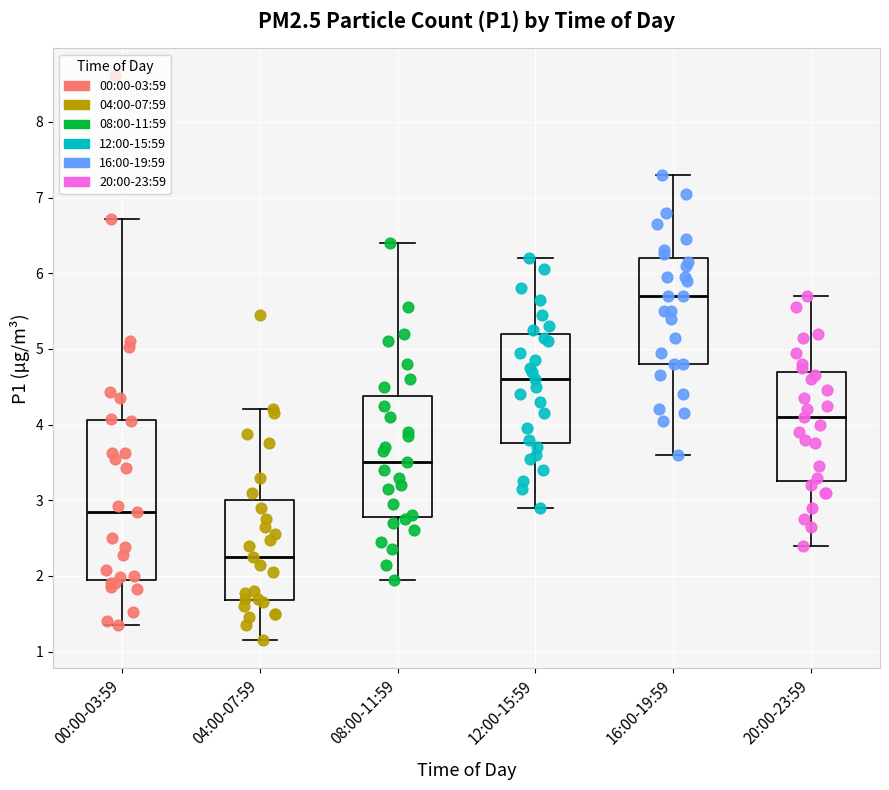

Which box is the tallest, from its lower edge to its upper edge?

00:00-03:59